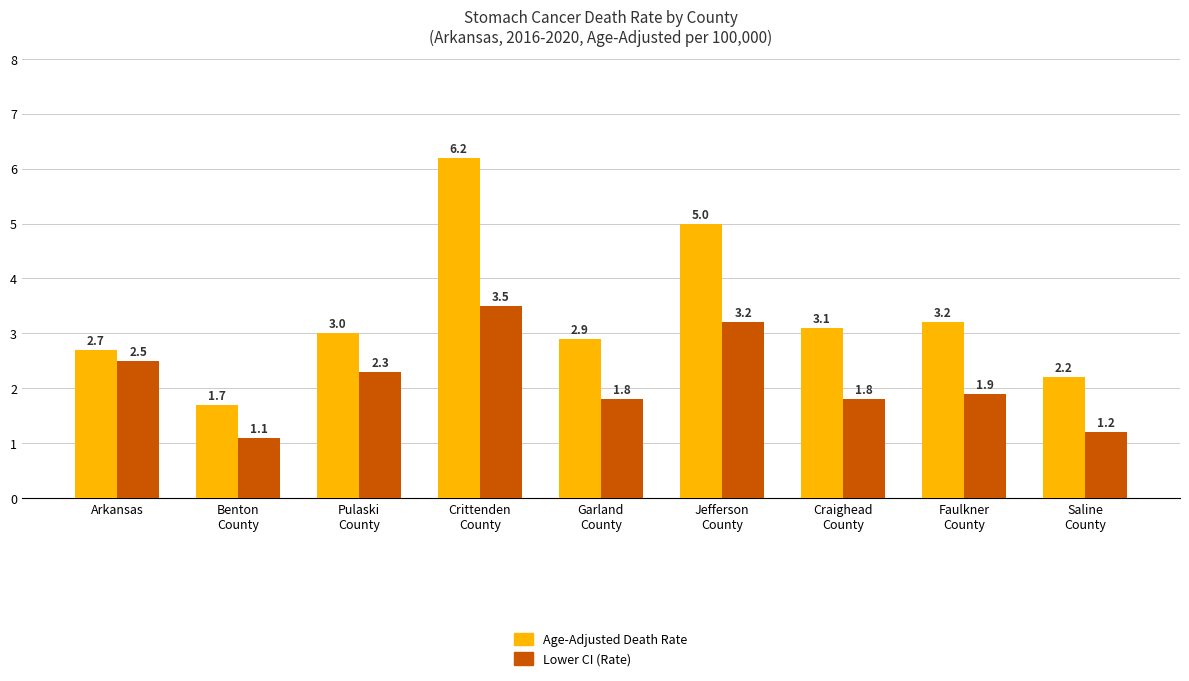

What are all the series names shown in the legend?

Age-Adjusted Death Rate, Lower CI (Rate)